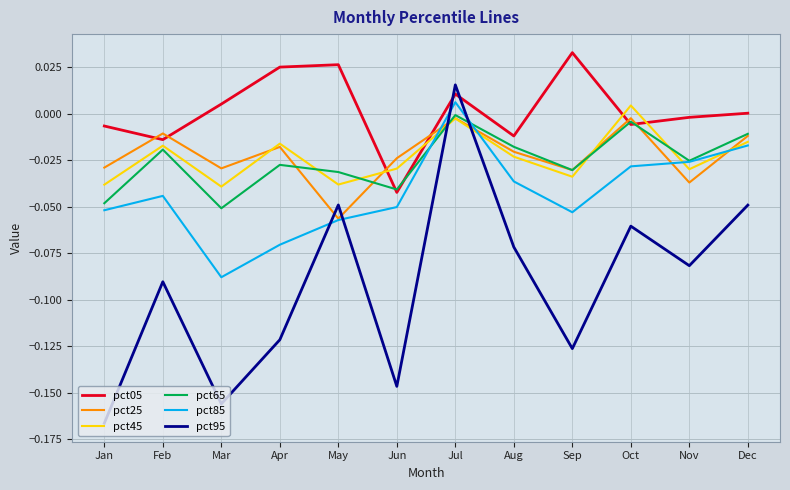

At which category is the sum across all series the highest?

Jul